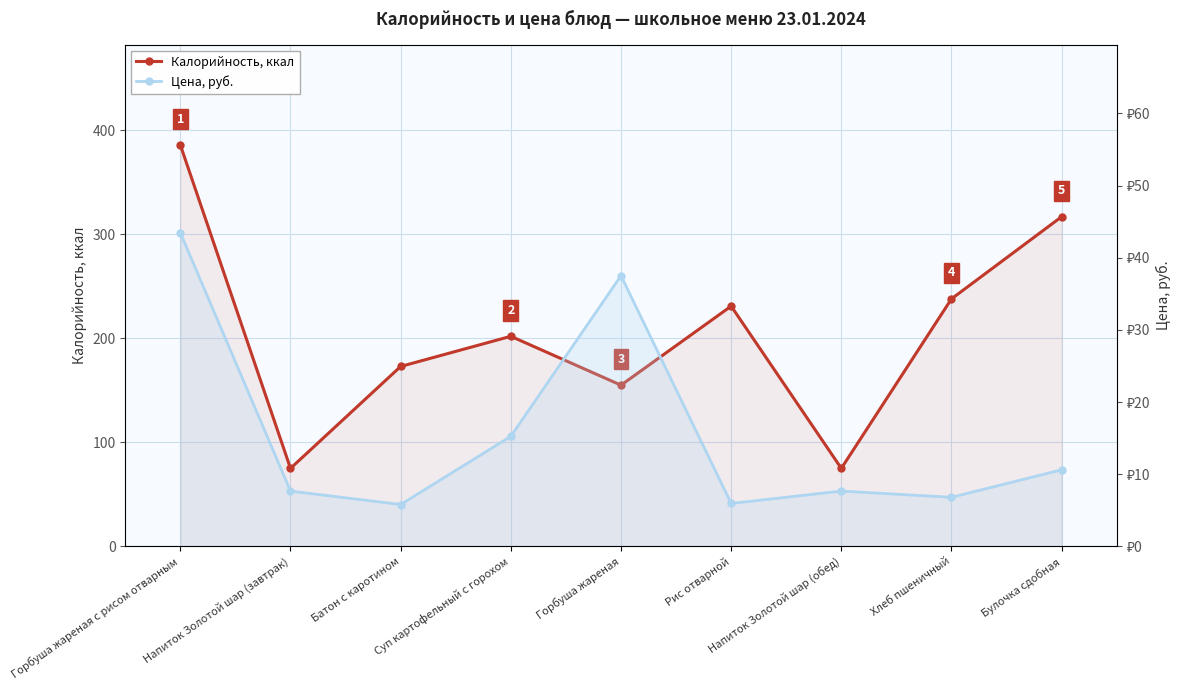

Where is the first local minimum for Цена, руб.?

Батон с каротином